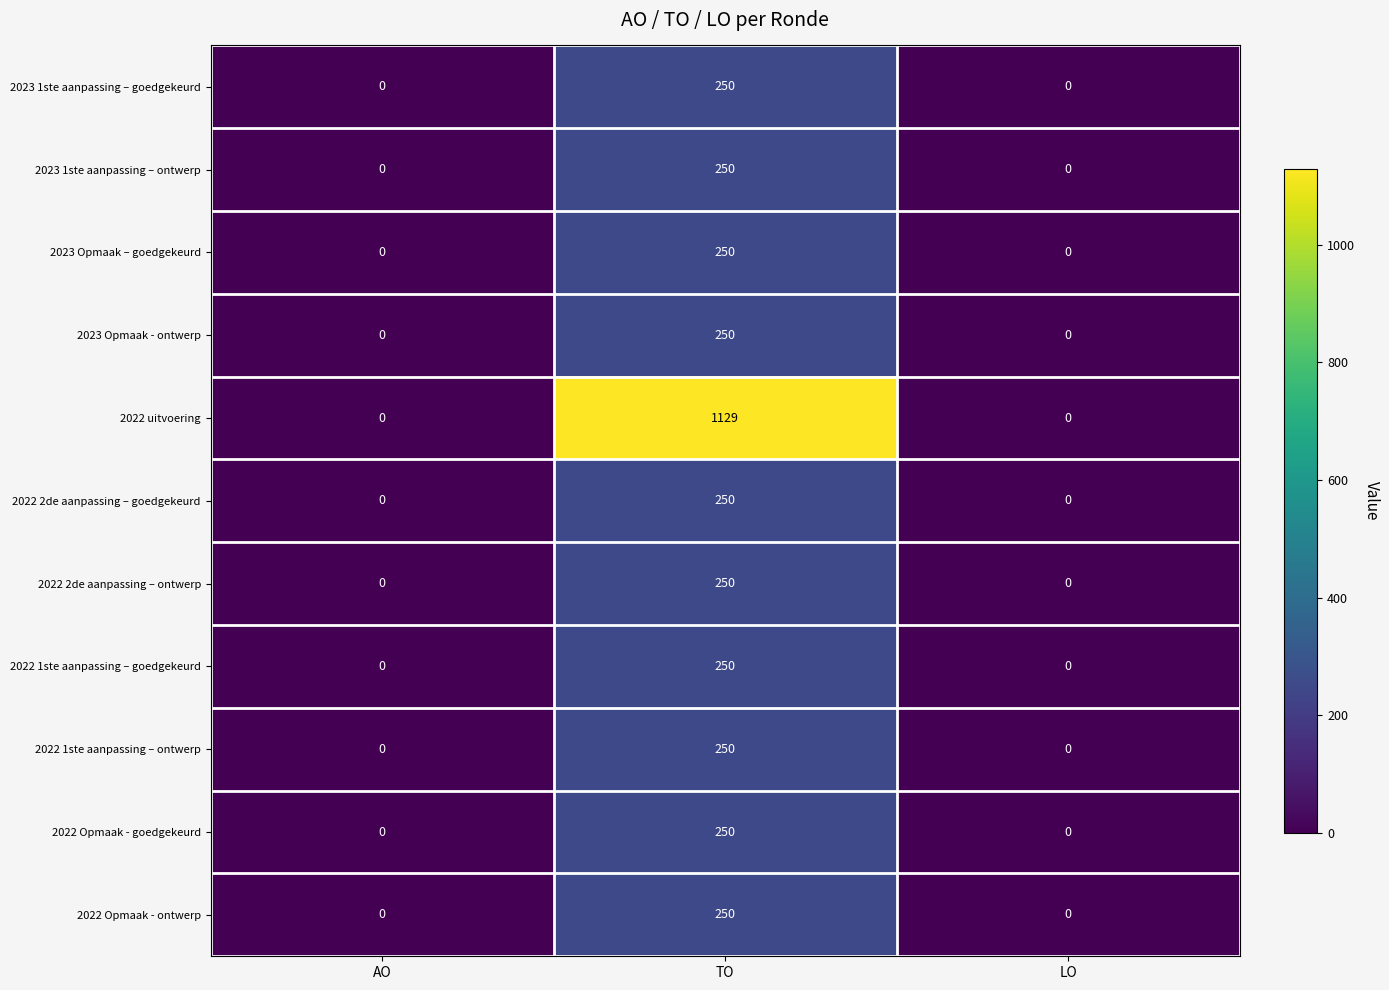

Count the 2022 Opmaak - goedgekeurd values in the range 0 to 250.

3